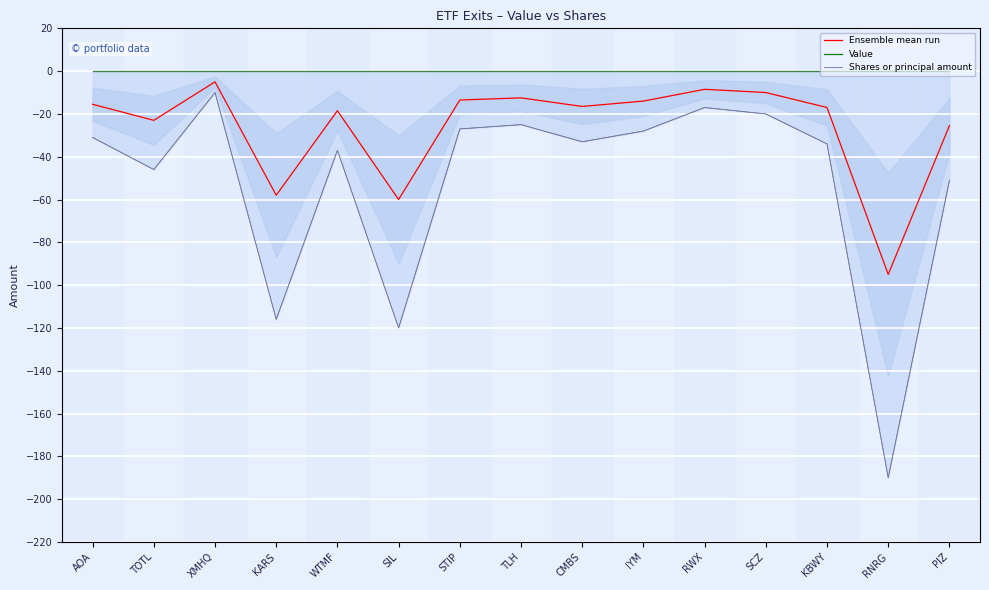

True or false: Value and Ensemble mean run intersect in this chart.

False